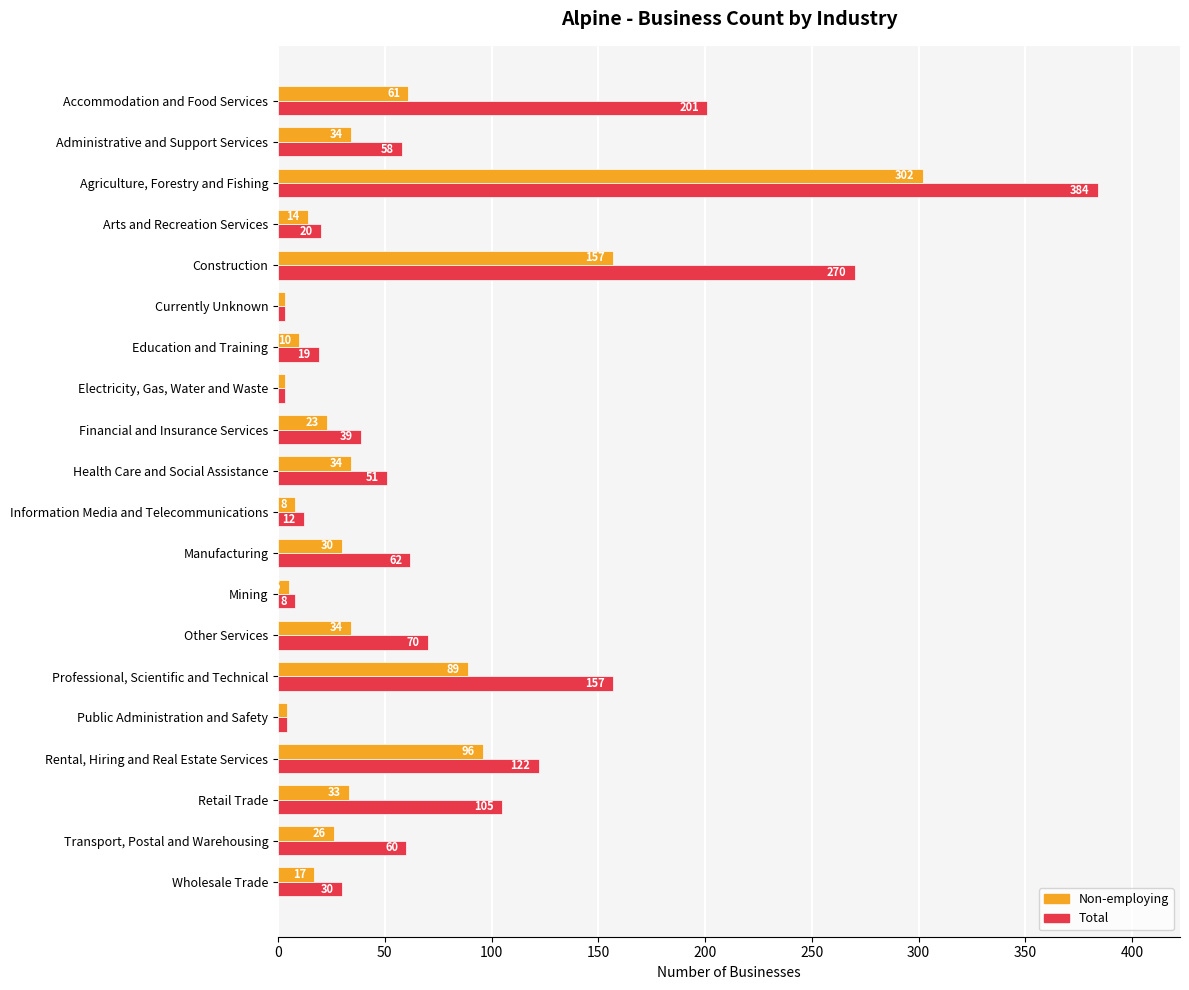

Between Rental, Hiring and Real Estate Services and Transport, Postal and Warehousing, which series saw the biggest shift?

Non-employing